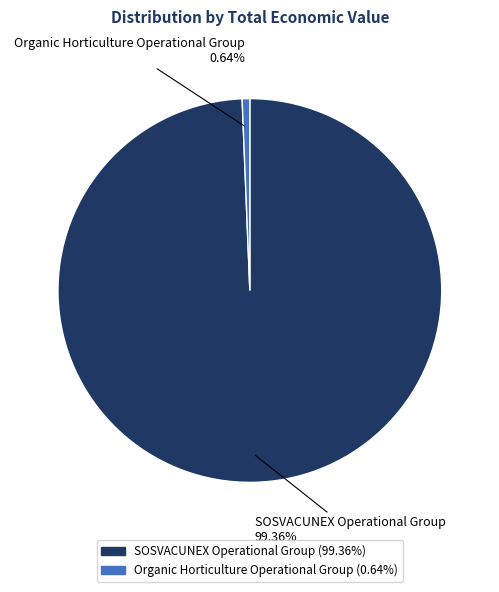

Rank the categories by value from lowest to highest.

Organic Horticulture Operational Group, SOSVACUNEX Operational Group